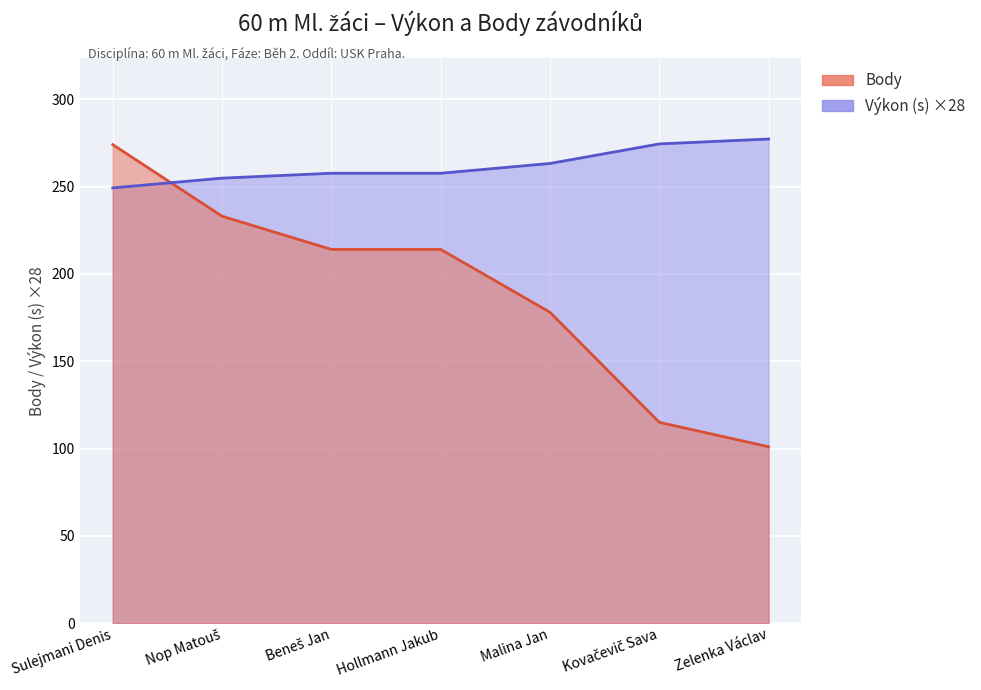

Which series has the largest total across all categories?

Výkon